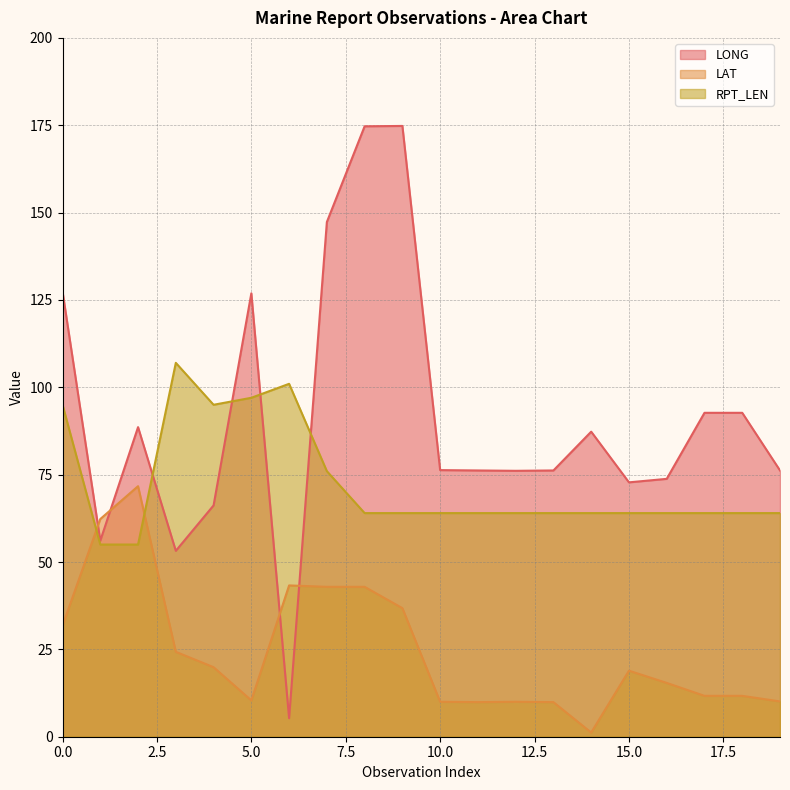

At which category is the sum across all series the highest?

8